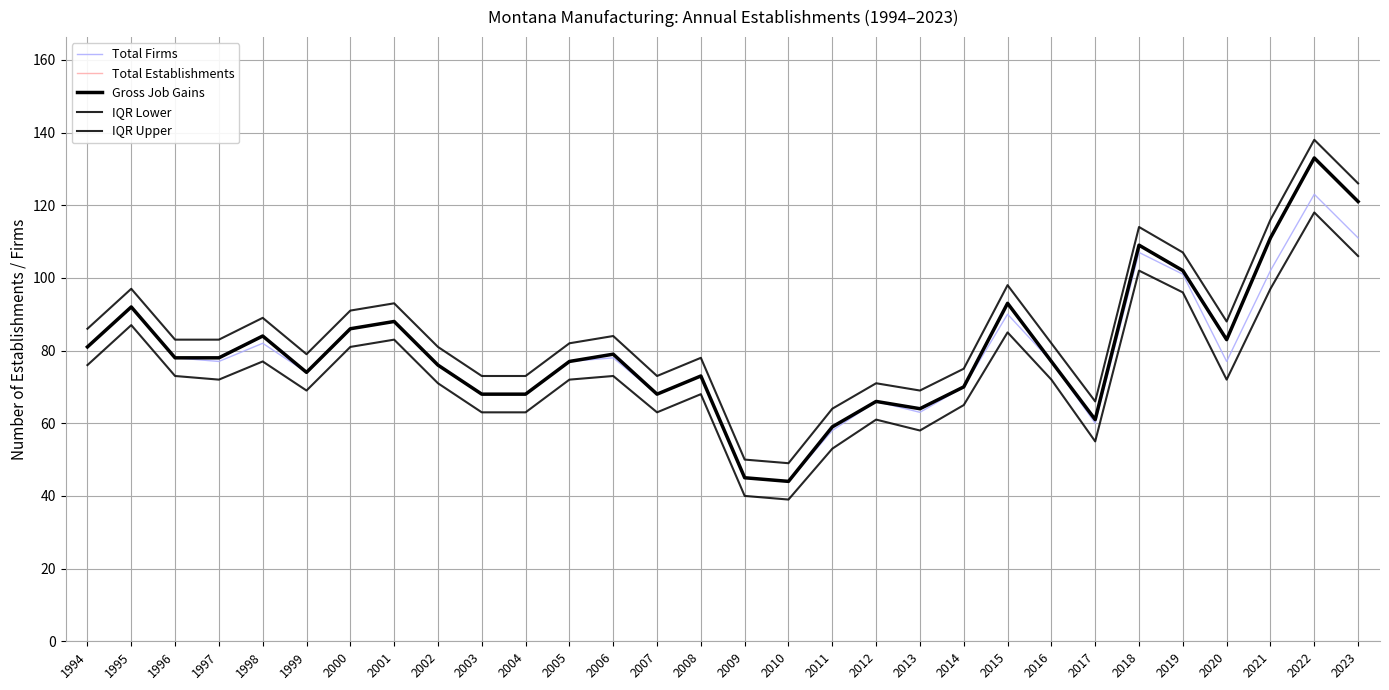

True or false: Total Firms and IQR Upper cross at least once.

False